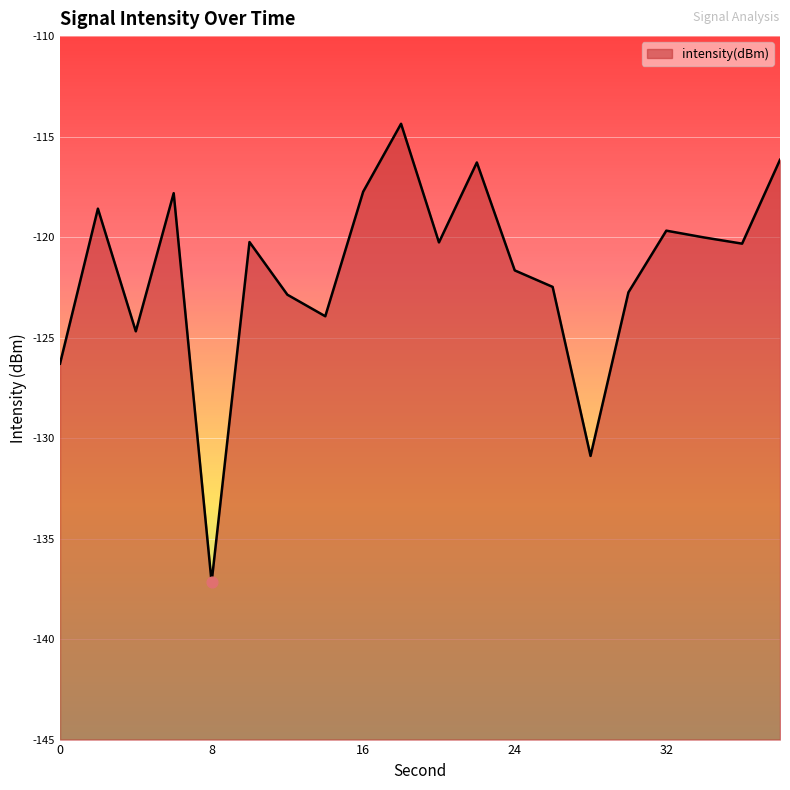

Which has a higher value, 22 or 0?

22